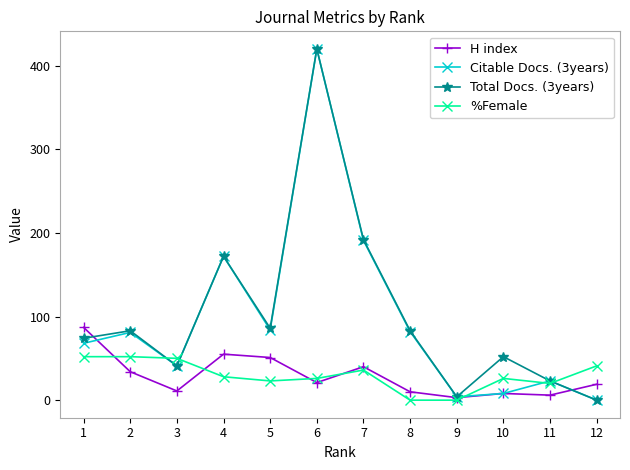

Which series has the largest total across all categories?

Total Docs. (3years)